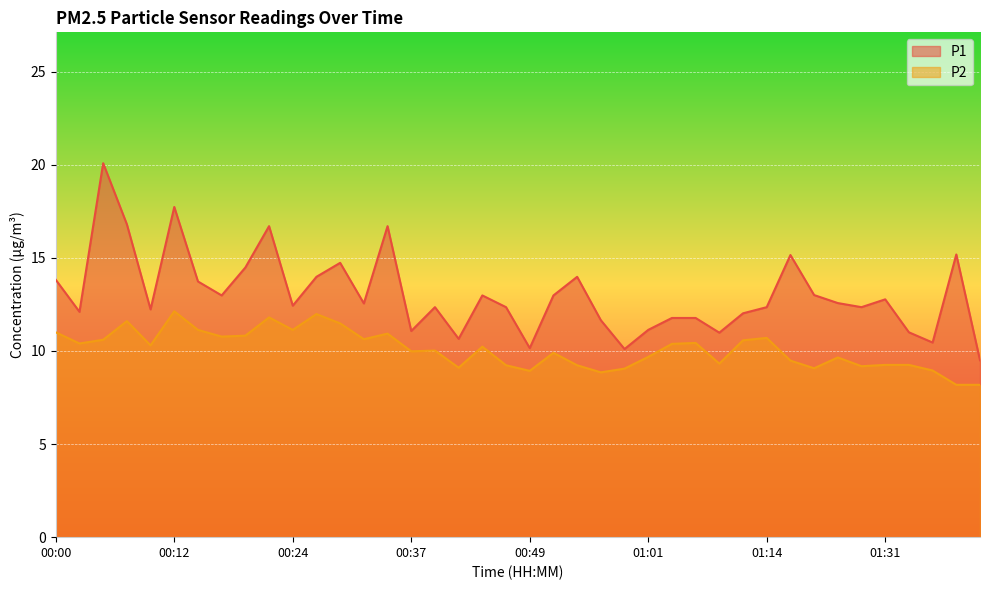

List the series in order of their overall mean, lowest first.

P2, P1